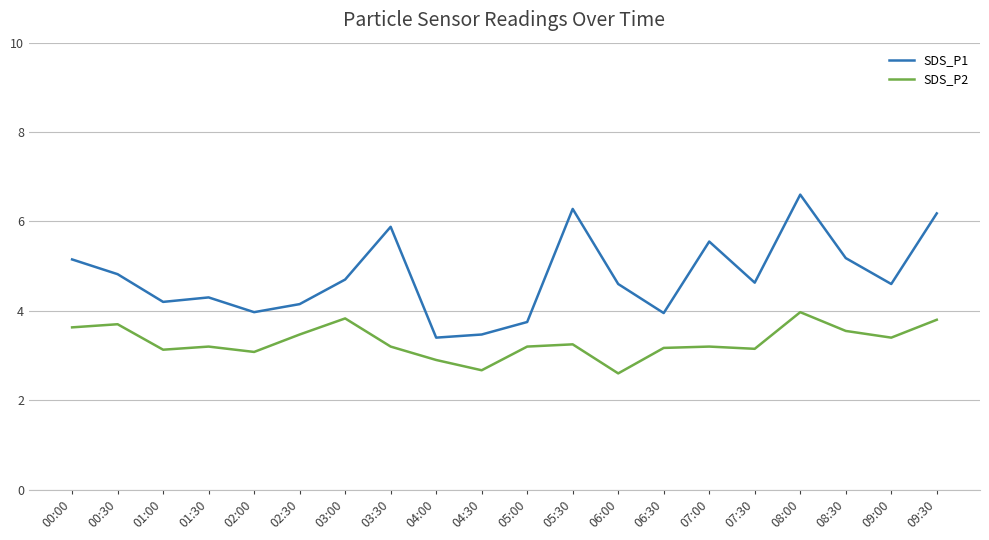

True or false: SDS_P1 and SDS_P2 intersect in this chart.

False